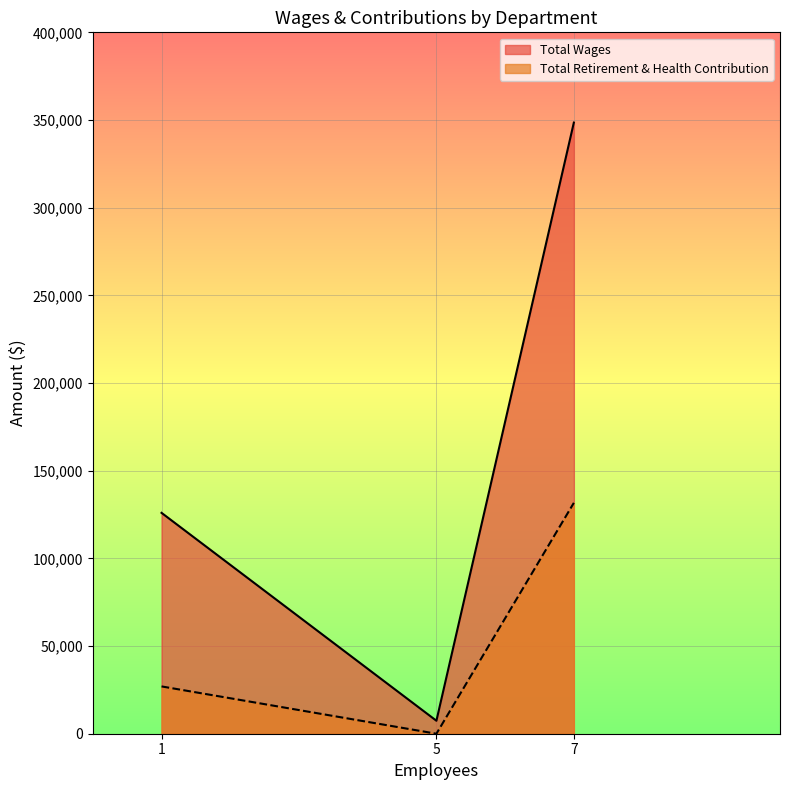

The value of Total Retirement & Health Contribution at Community Services is 0. True or false?

True